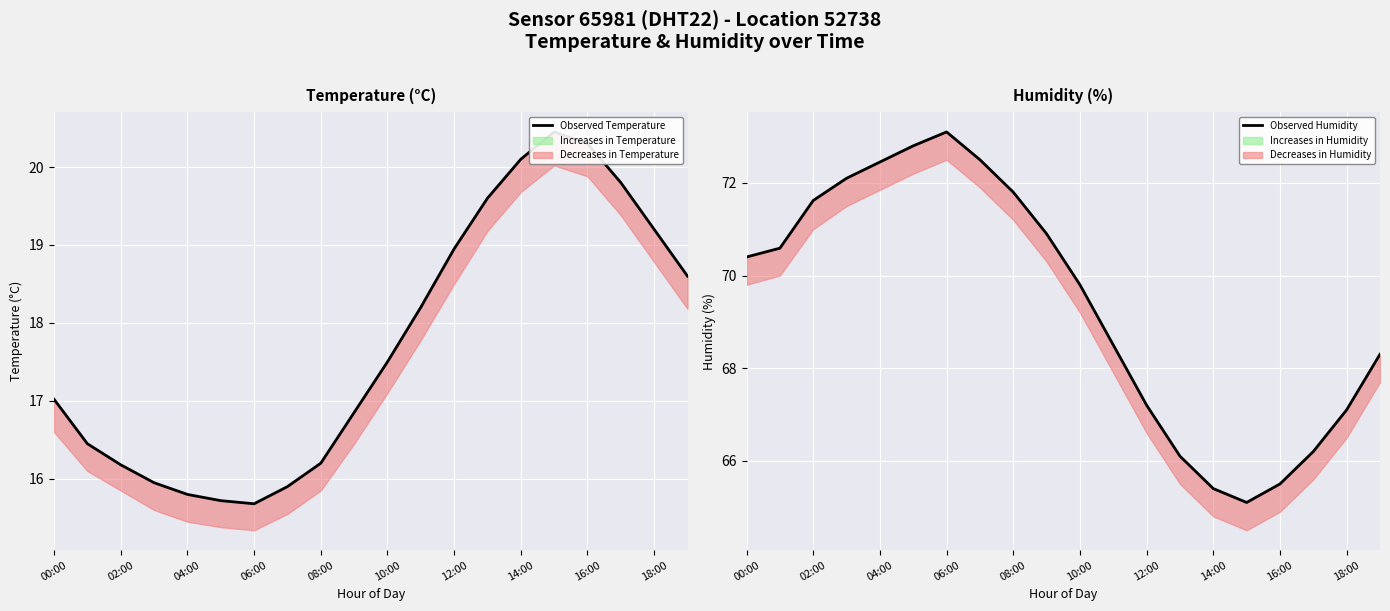

Between 12:00 and 17, which series saw the biggest shift?

Observed Humidity